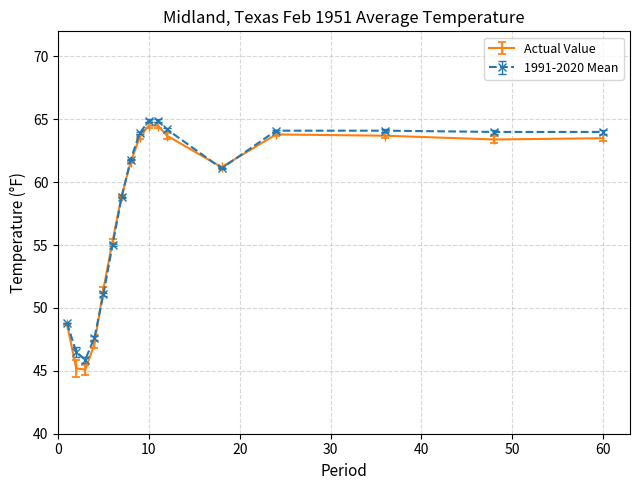

True or false: Actual Value and 1991-2020 Mean intersect in this chart.

True